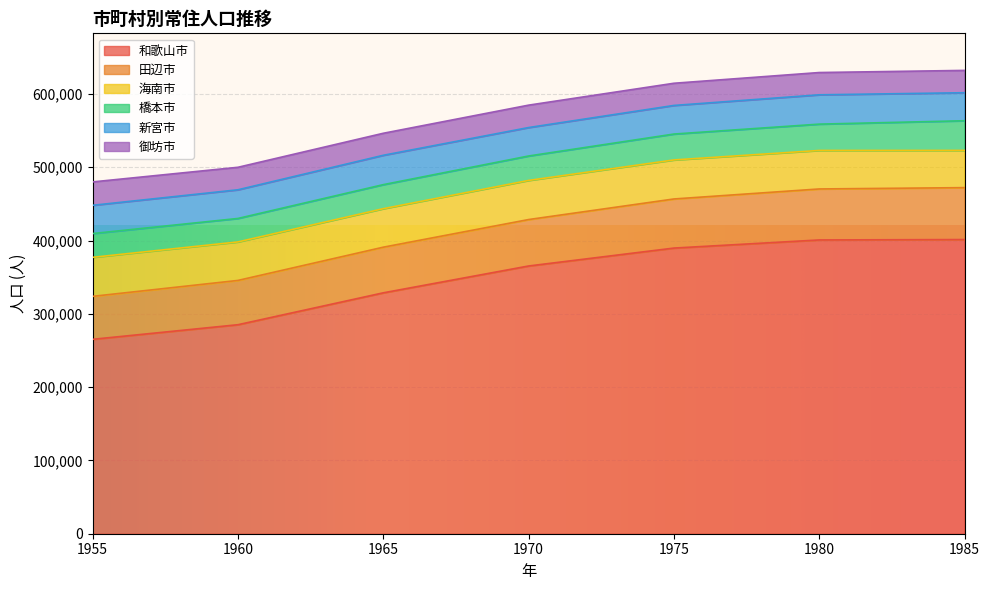

List the labels in order of 和歌山市 value, largest first.

1985, 1980, 1975, 1970, 1965, 1960, 1955